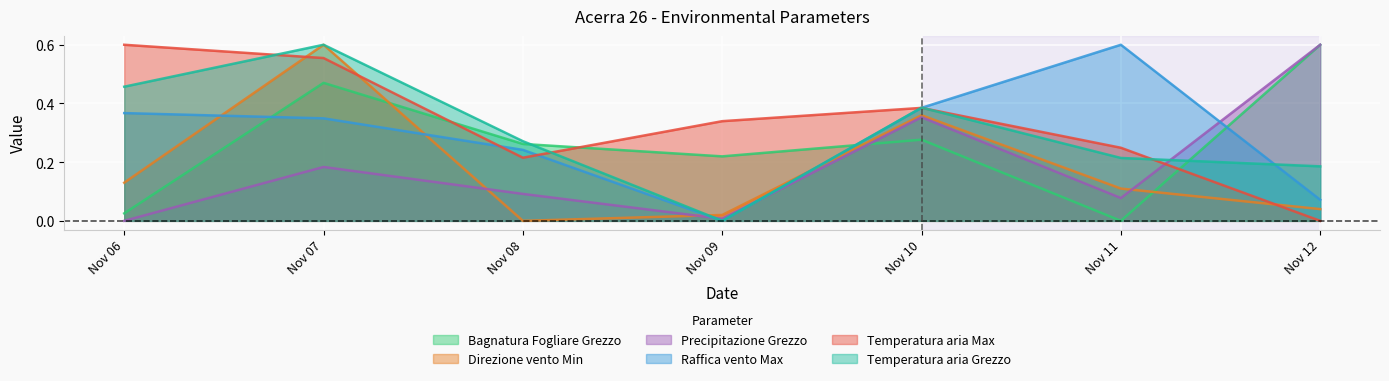

Which category has the lowest value in the Direzione vento Min series?

Nov 08